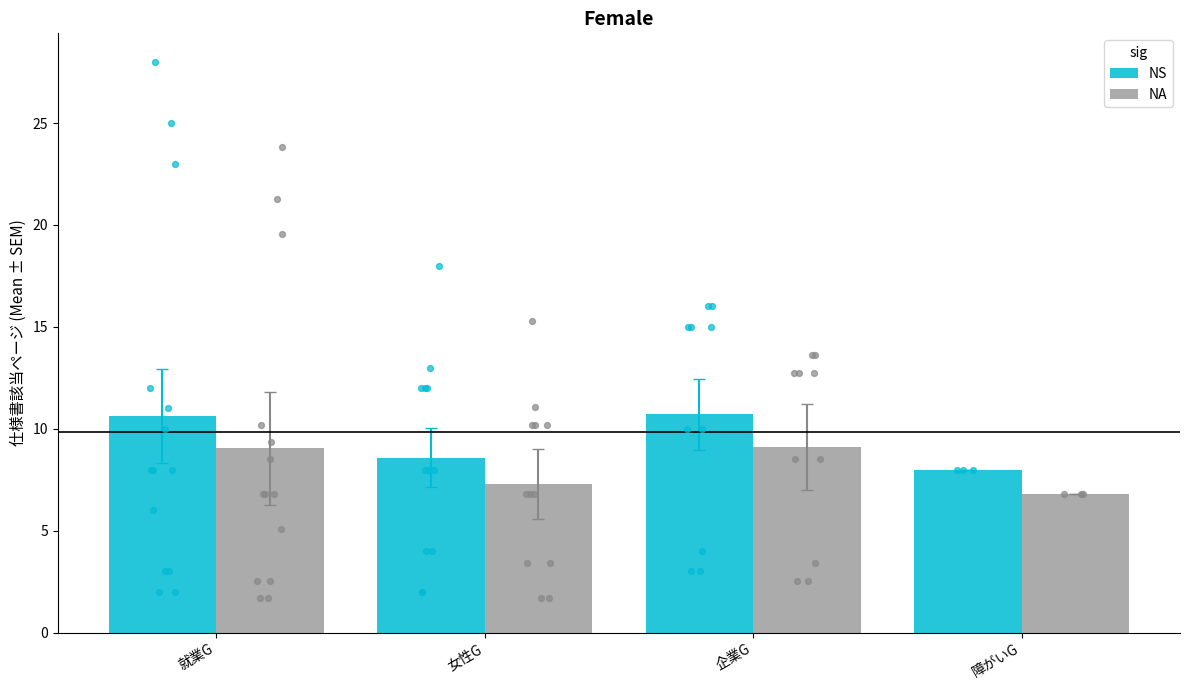

At which category is the sum across all series the highest?

企業G